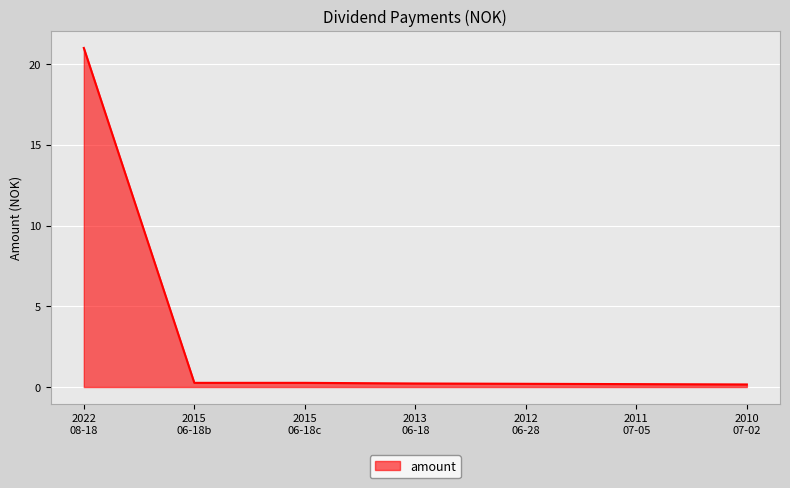

What is the average value?

3.2